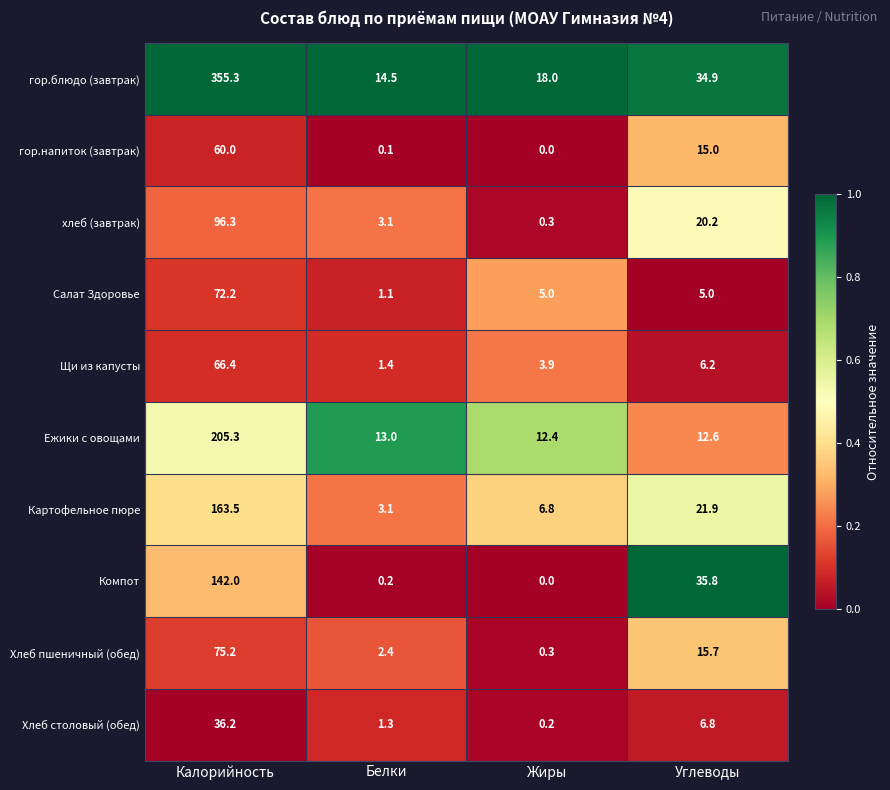

Which series has the largest range (max minus min)?

гор.блюдо (завтрак)